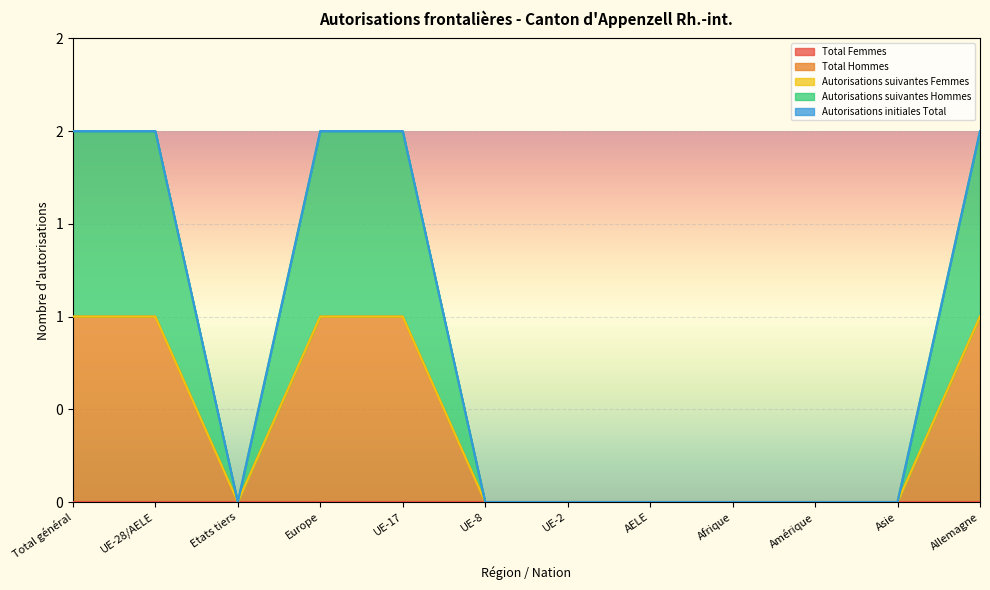

True or false: Total Femmes and Autorisations suivantes Femmes cross at least once.

False